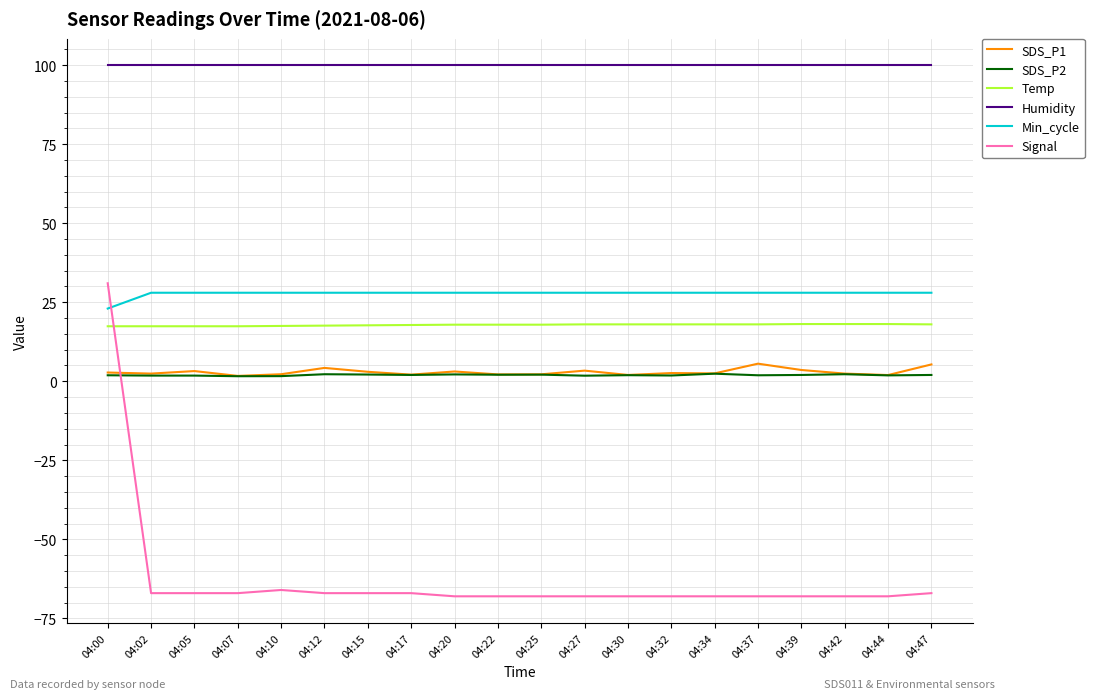

What is the difference between the second highest and minimum values in the SDS_P2 series?

0.6